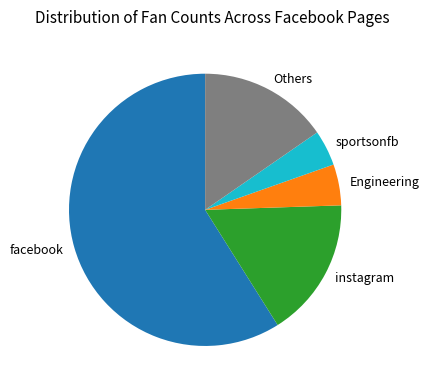

What is the ratio of the value at Engineering to the value at instagram?

0.3